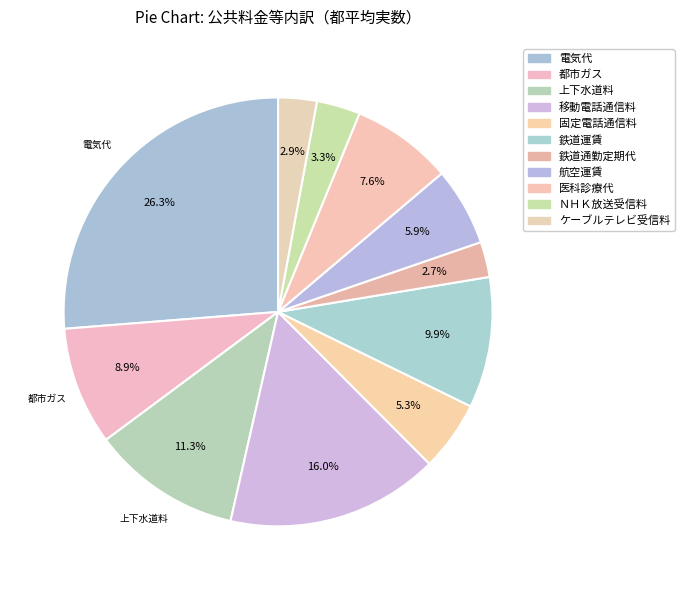

Which category has the biggest portion of the pie?

電気代